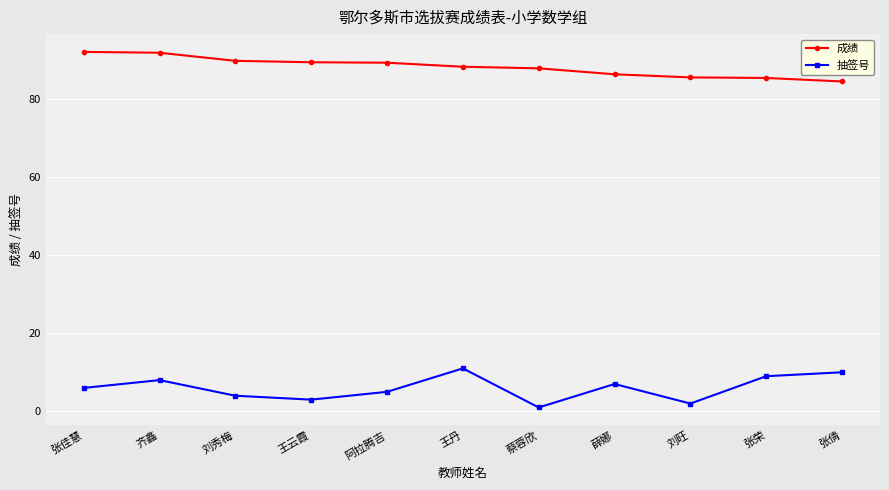

What is the sum of all 抽签号 values?

66.0